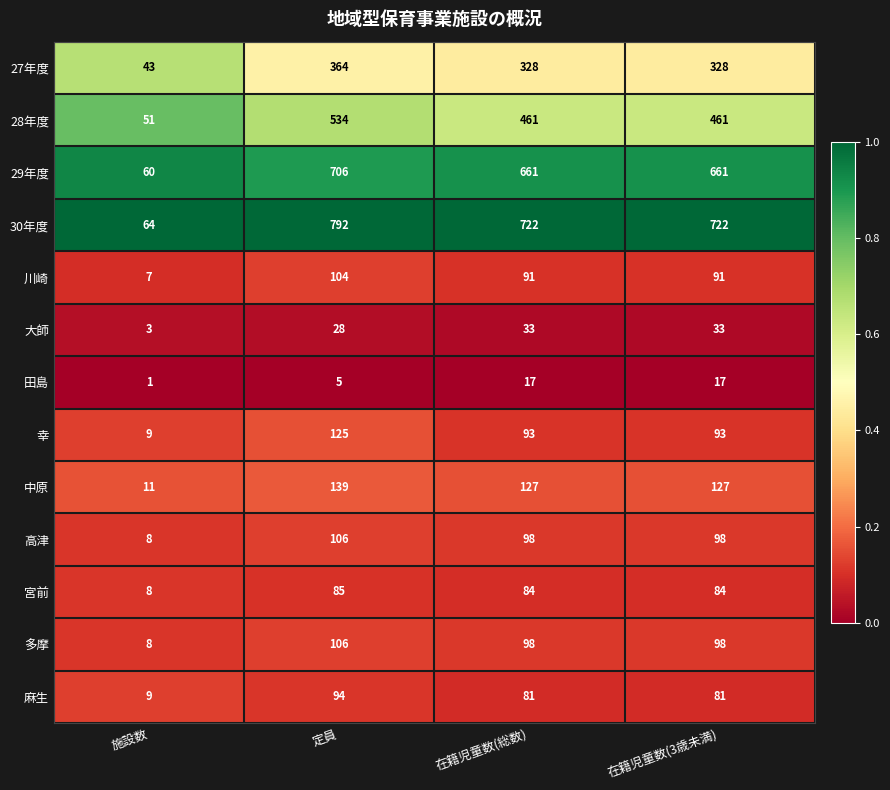

What is the sum of all 高津 values?

310